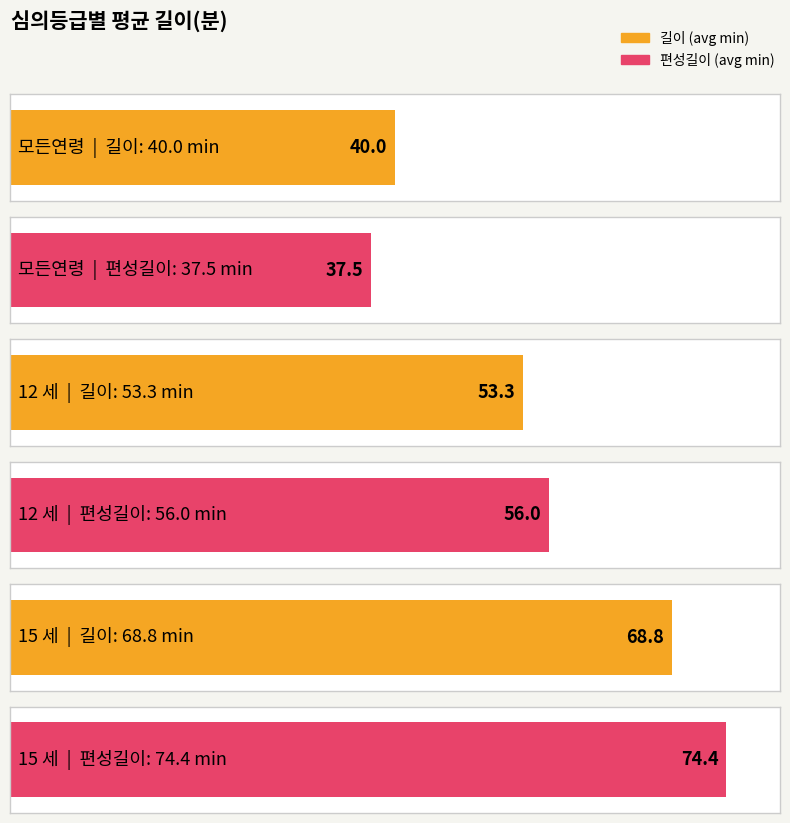

Which series has the largest range (max minus min)?

편성길이